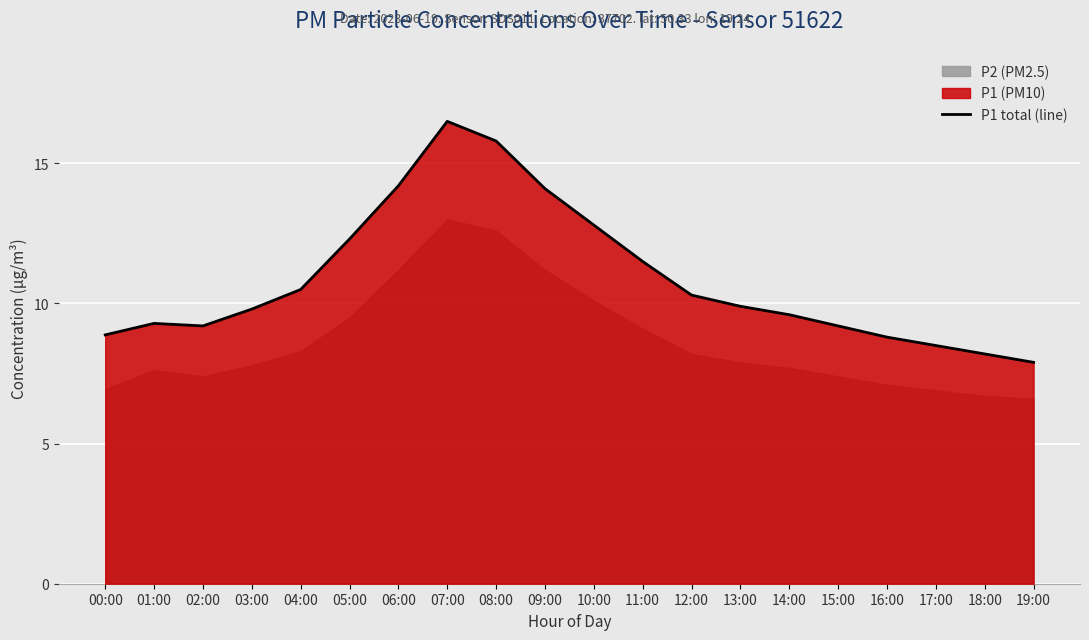

Between 10:00 and 19:00, which is larger?

10:00